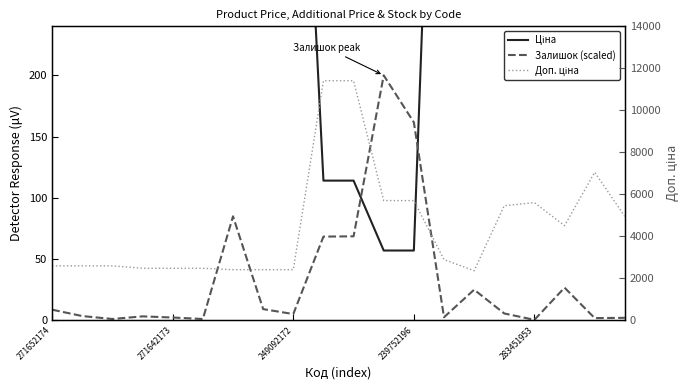

Which series has the widest spread of values?

Доп. ціна